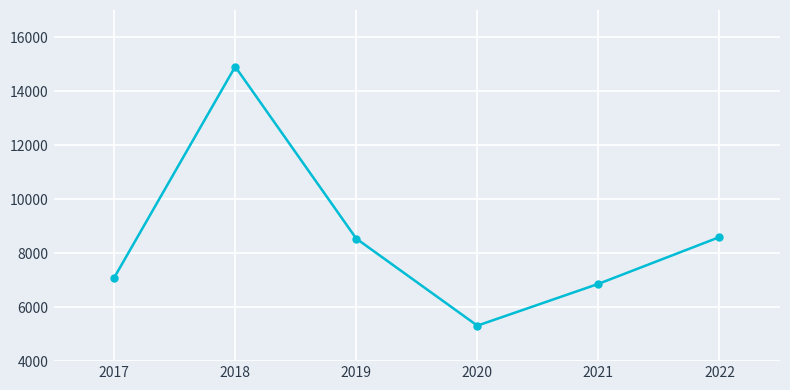

Does the chart display data point markers on the line(s)?

Yes